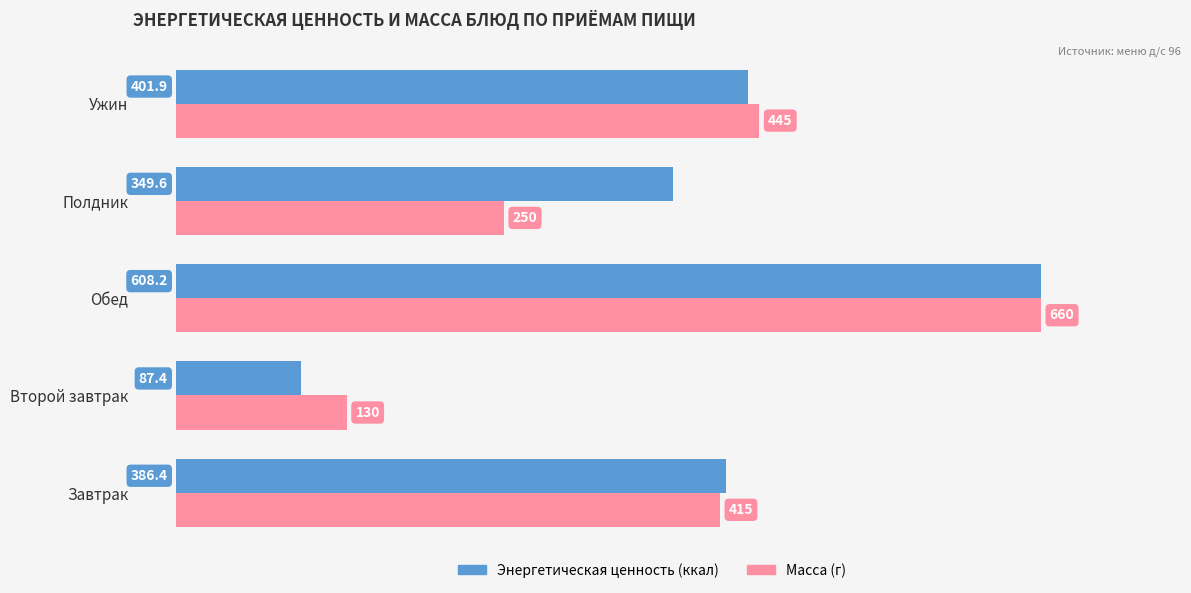

What are all the series names shown in the legend?

Энергетическая ценность (ккал), Масса (г)